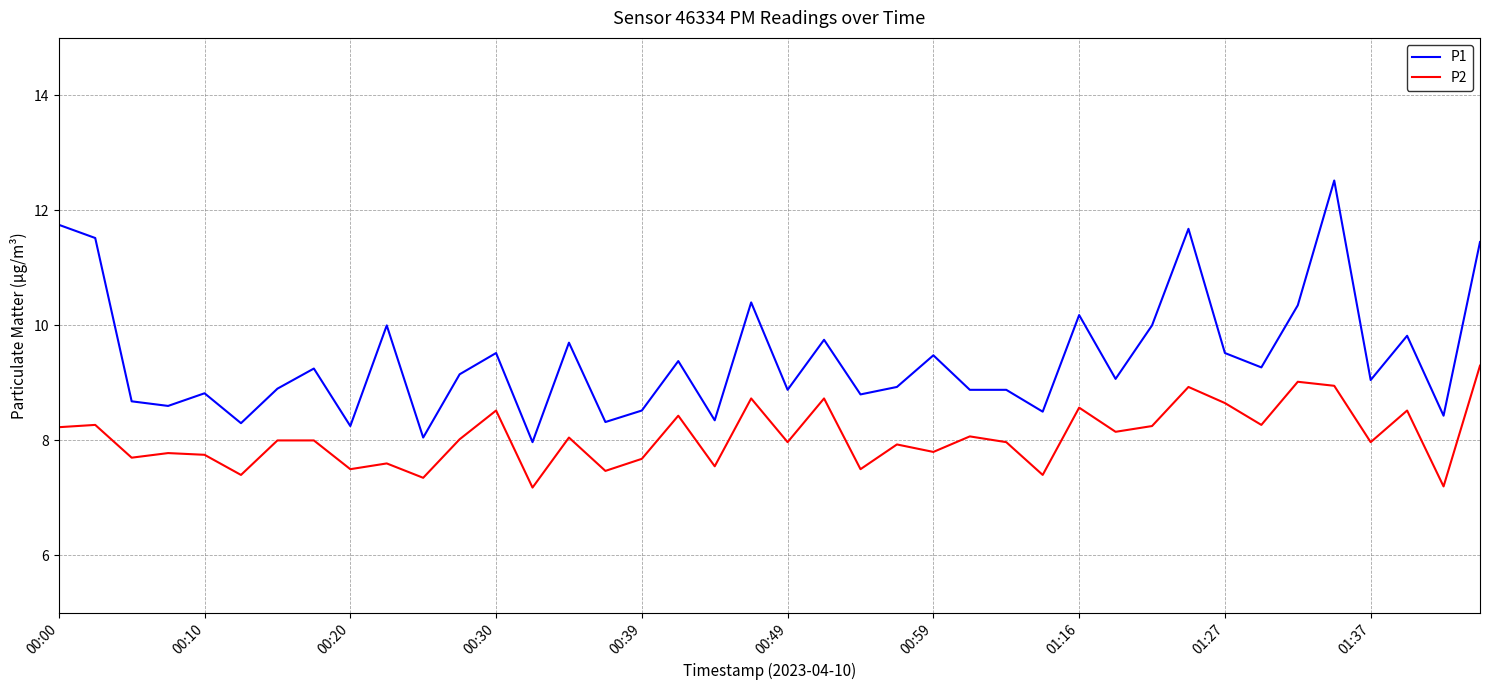

Does the chart display data point markers on the line(s)?

No